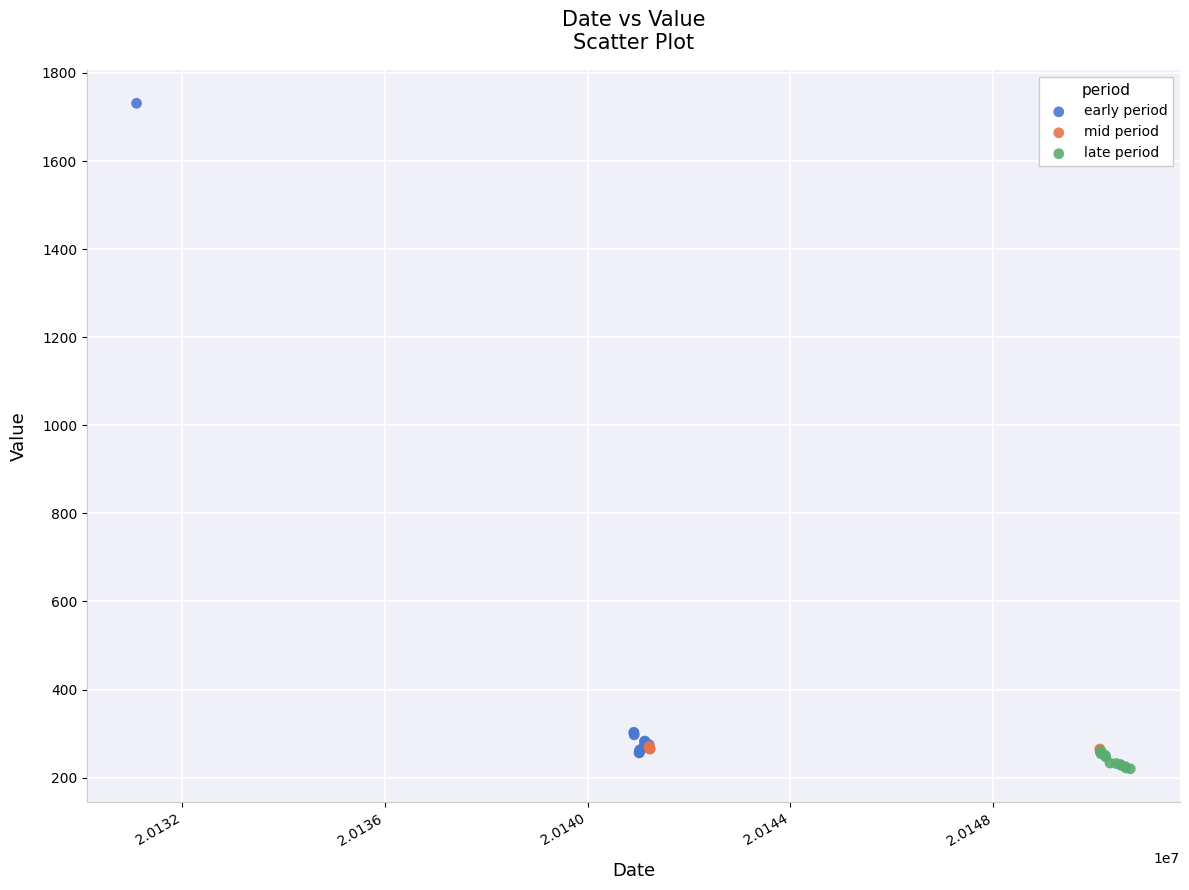

Which series reaches the maximum Y coordinate?

early period